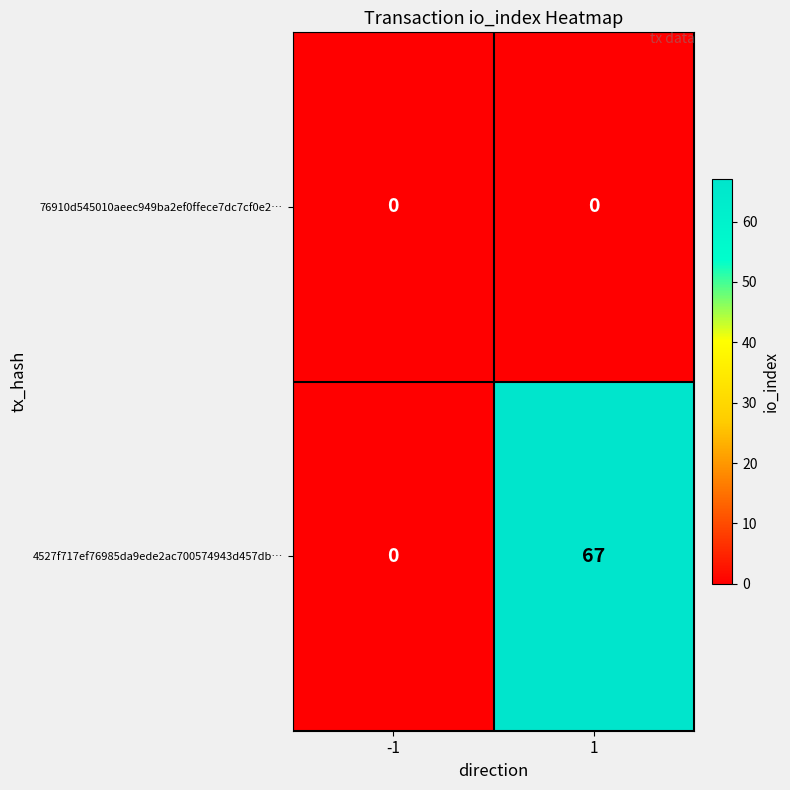

Reading right to left, extract all data points from this chart.

76910d545010aeec949ba2ef0ffece7dc7cf0e2…: 1=0	-1=0
4527f717ef76985da9ede2ac700574943d457db…: 1=67	-1=0